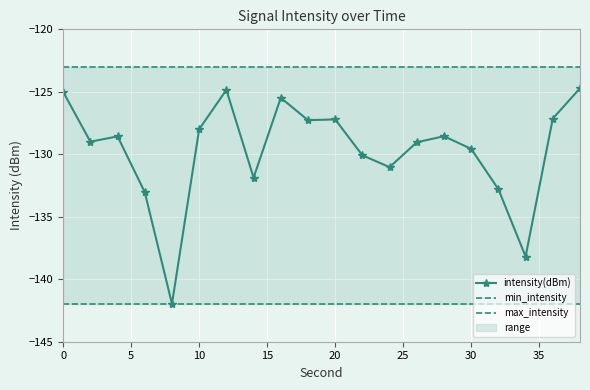

List the series in order of their overall mean, highest first.

max_intensity, intensity(dBm), min_intensity